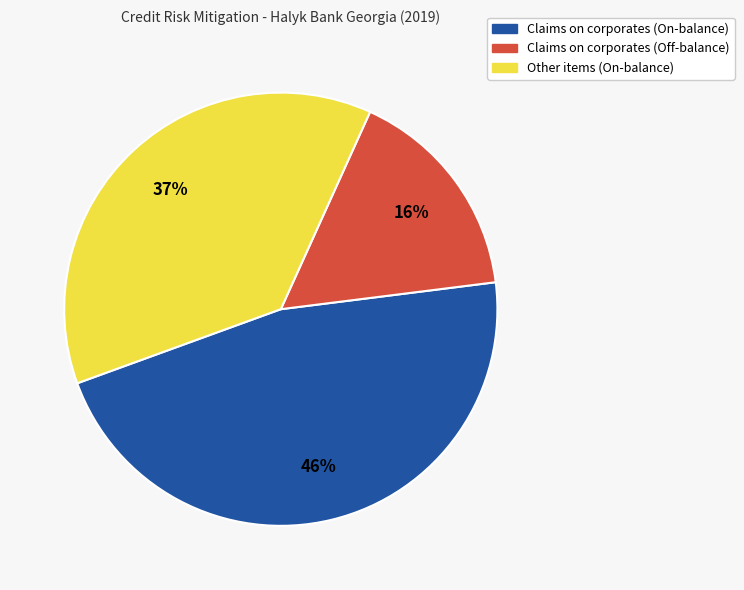

Combined, do Other items (On-balance) and Claims on corporates (Off-balance) account for over 50%?

Yes